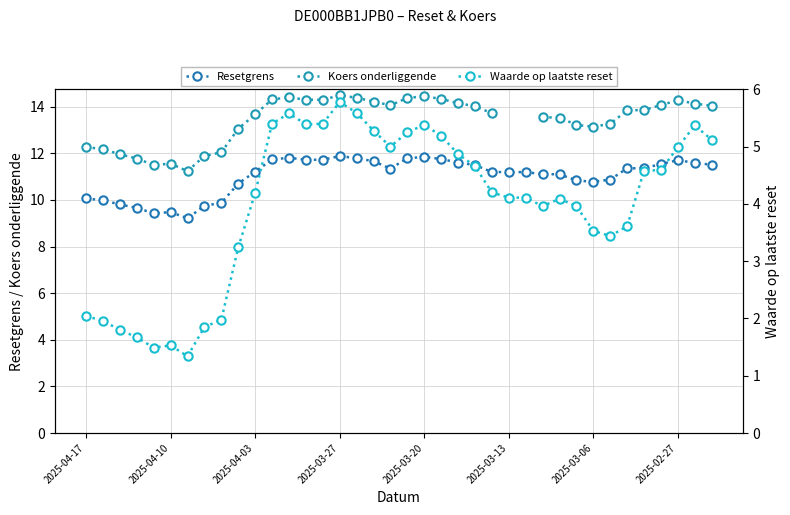

Where does the Waarde op laatste reset series first go above 4?

2025-04-03